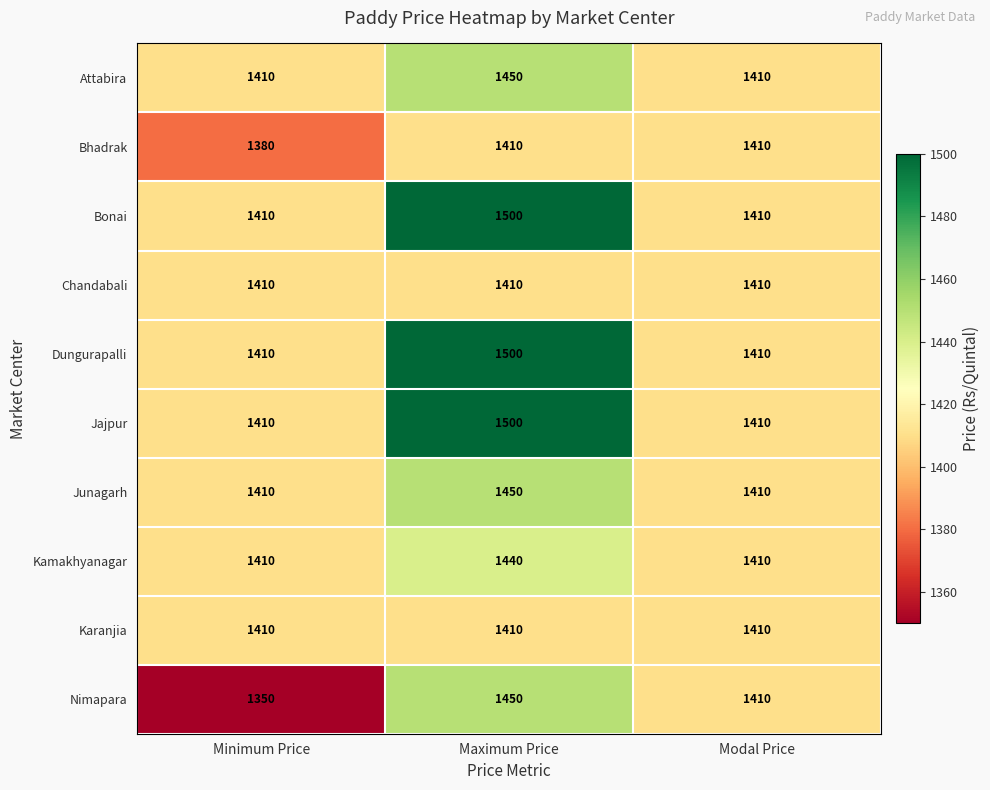

Is it true that Dungurapalli equals 1957 at Minimum Price?

False